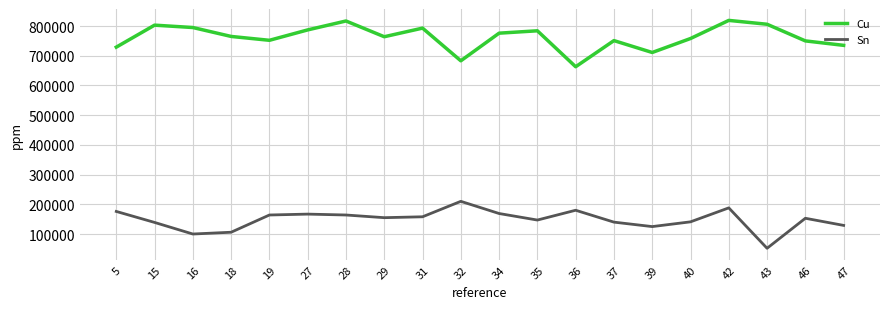

What is the sum of the Cu values at 19 and 28?

1569000